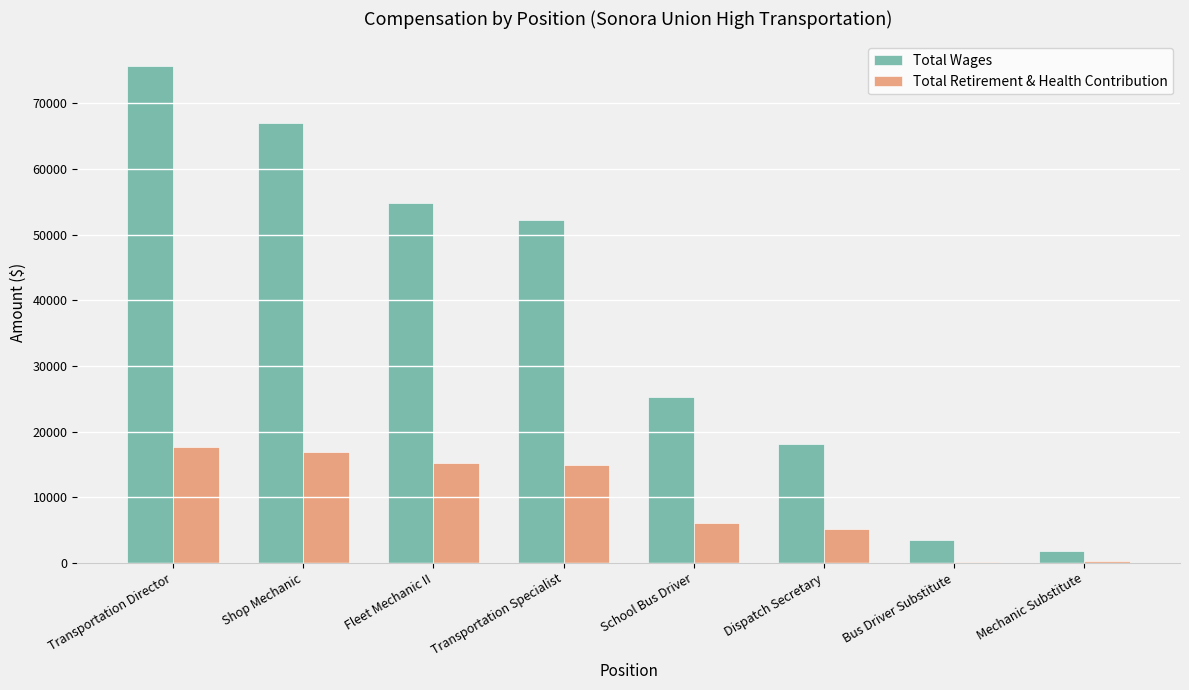

Where is Total Retirement & Health Contribution nearest to the value 8880?

School Bus Driver